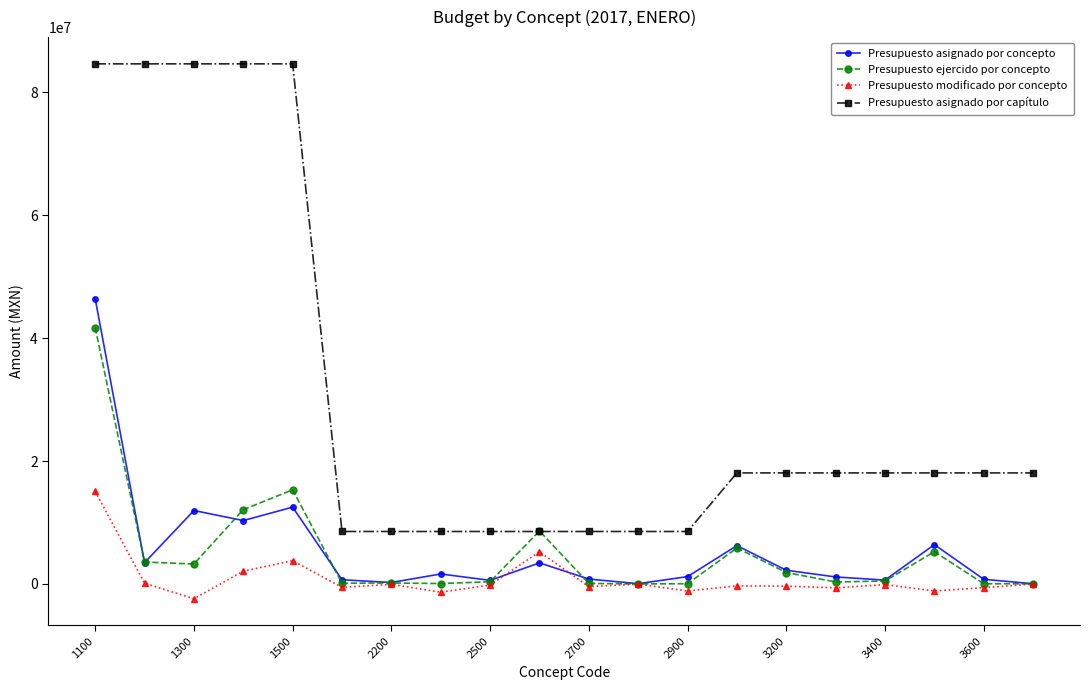

Which series has the largest total across all categories?

Presupuesto asignado por capítulo